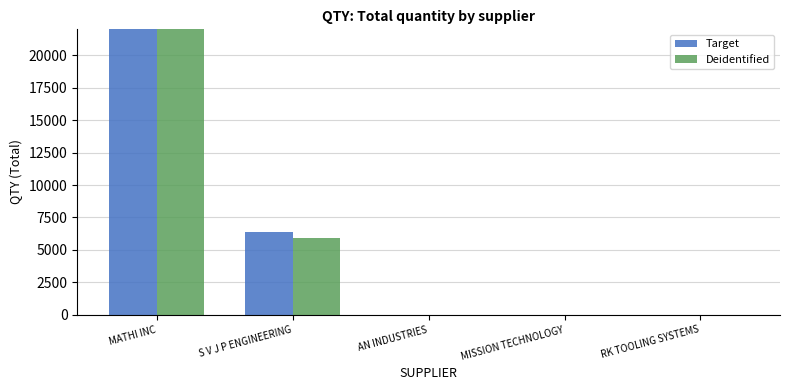

What is the difference between the second highest and minimum values in the Target series?

6339